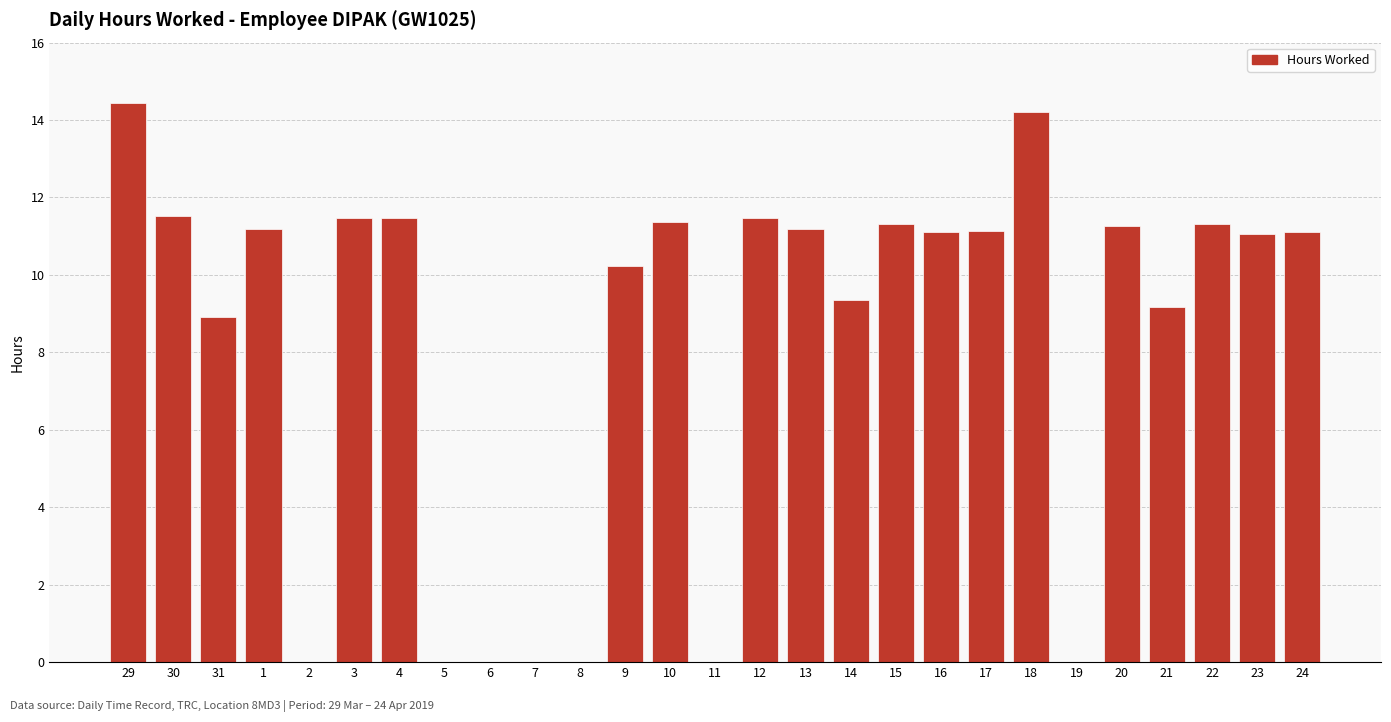

The chart shows a value of -6.5 at 5. True or false?

False